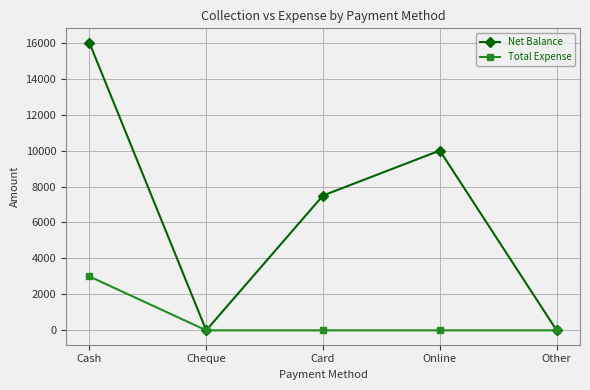

What is the difference between the highest and lowest values at Card?

7500